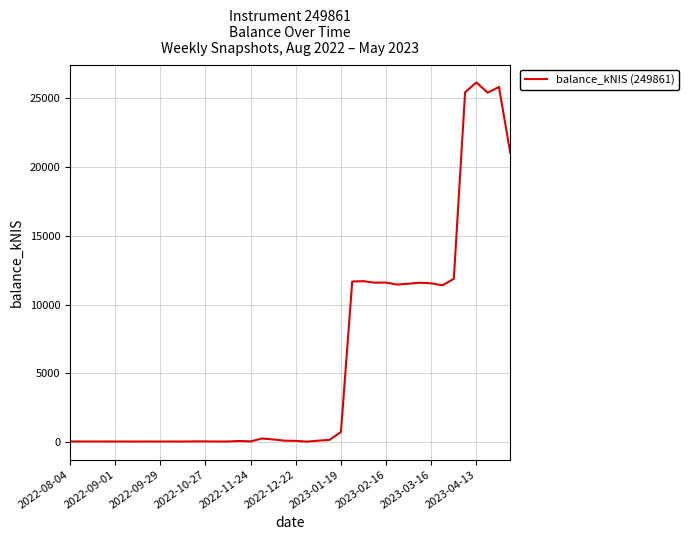

What is the maximum value shown in the chart?

26157.2